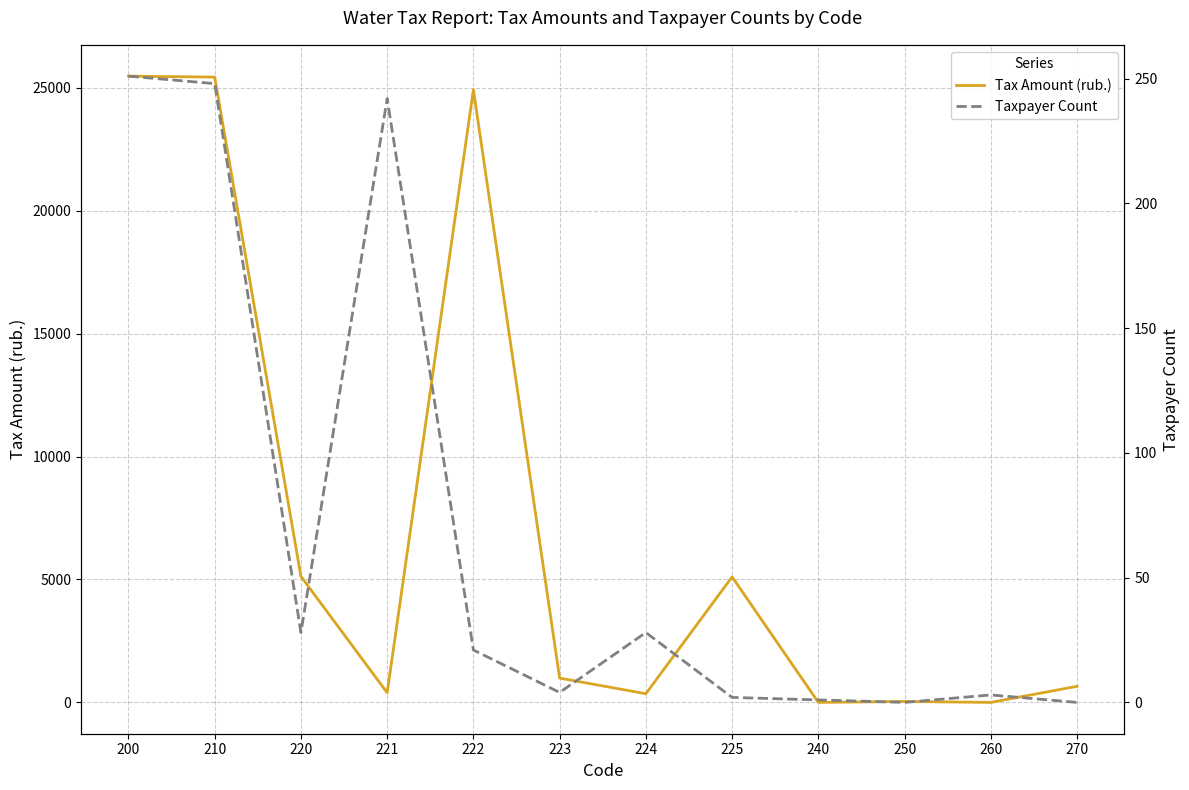

What is the total value across all series at 221?

636